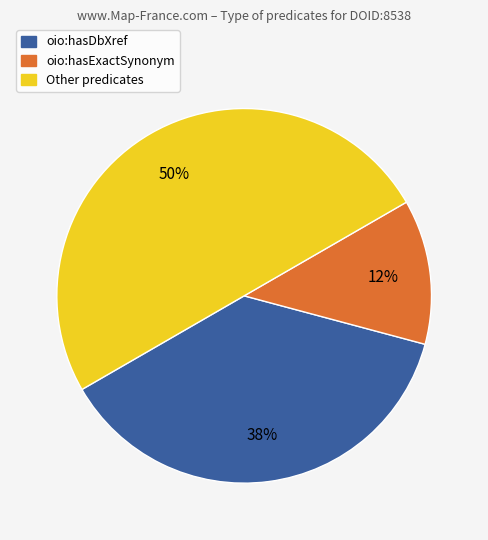

How many segments does this pie chart have?

3